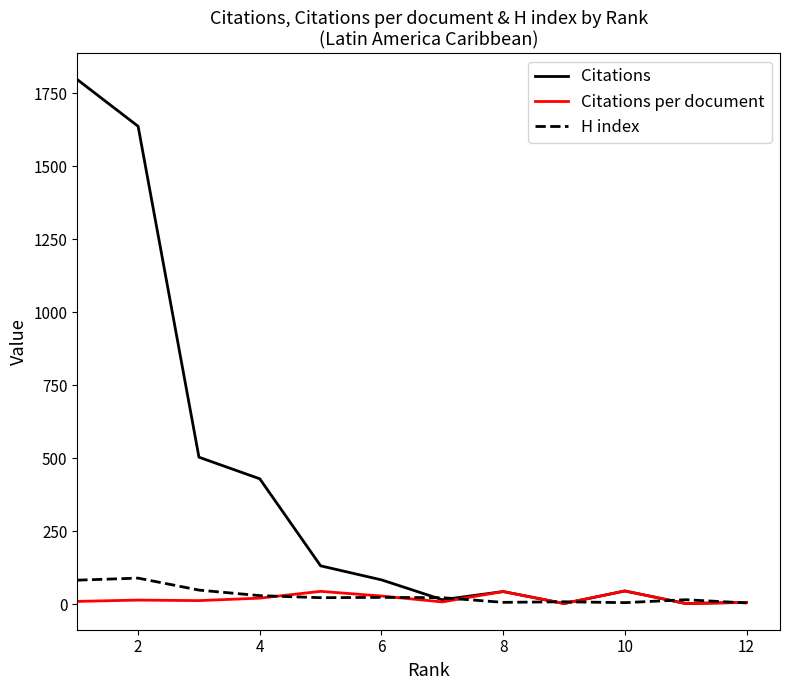

Which series has the largest total across all categories?

Citations